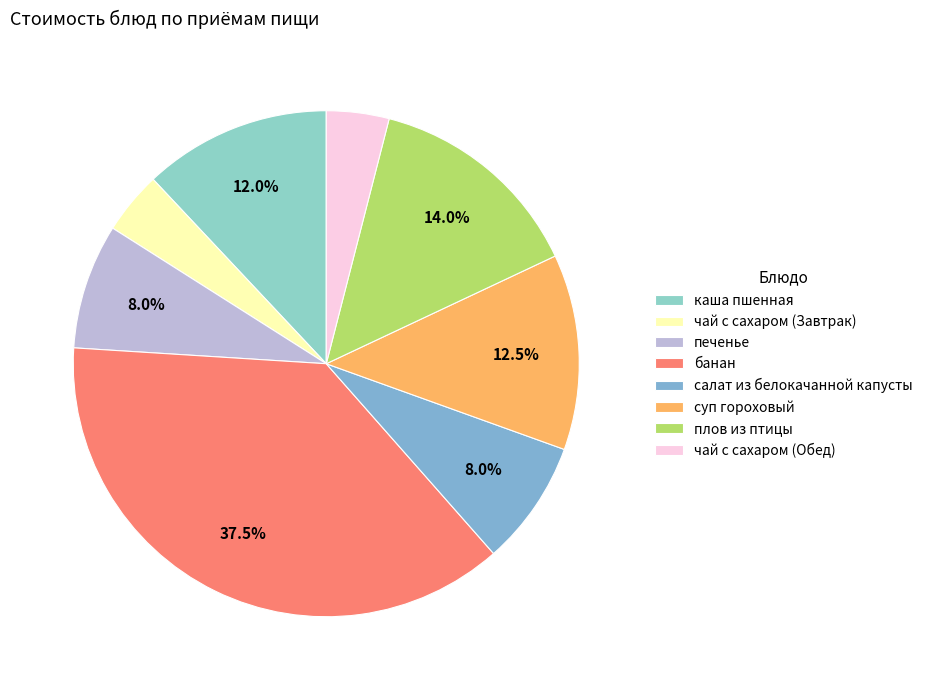

Is there a majority slice in this chart?

No